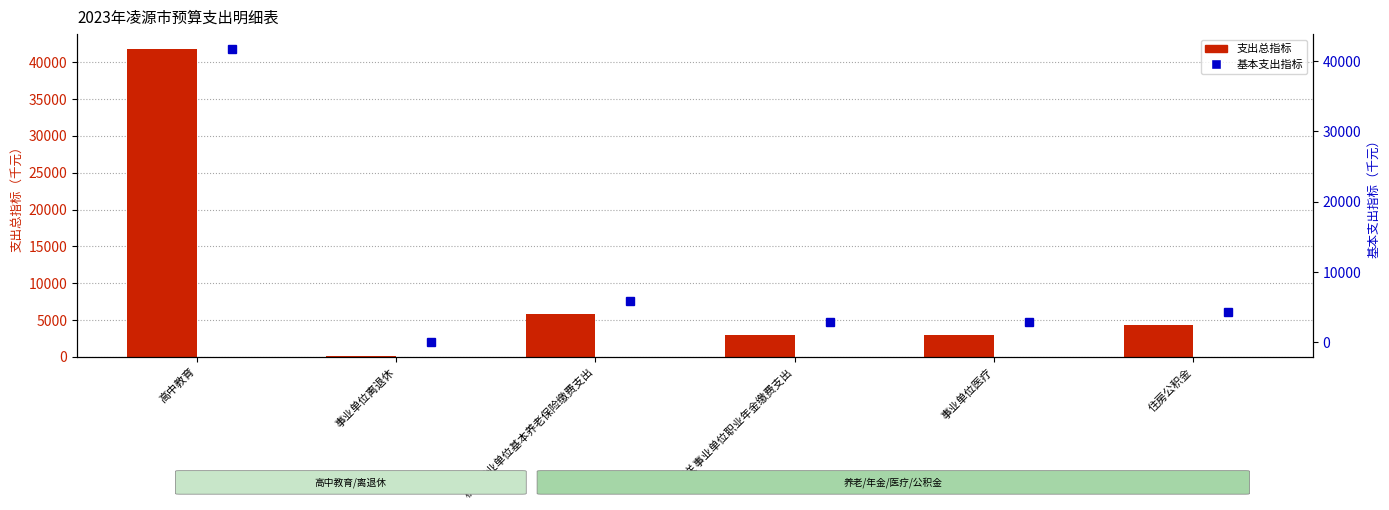

What is the minimum value shown in the chart?

43.0